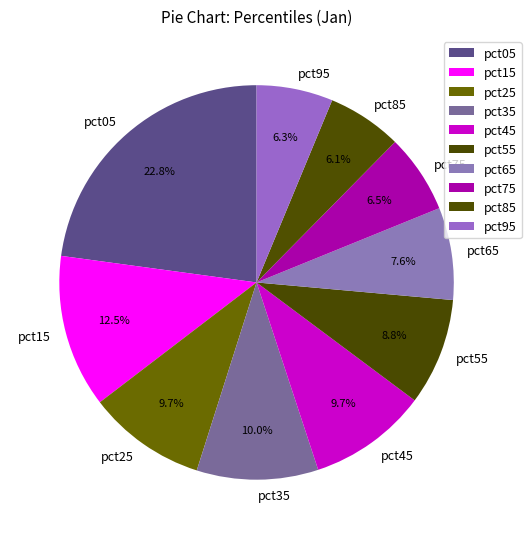

To the nearest percent, what percentage of the pie is pct35?

10%